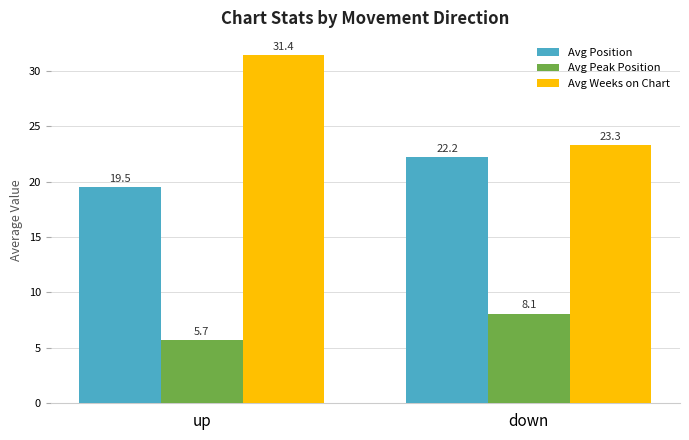

What is the smallest value displayed?

5.7